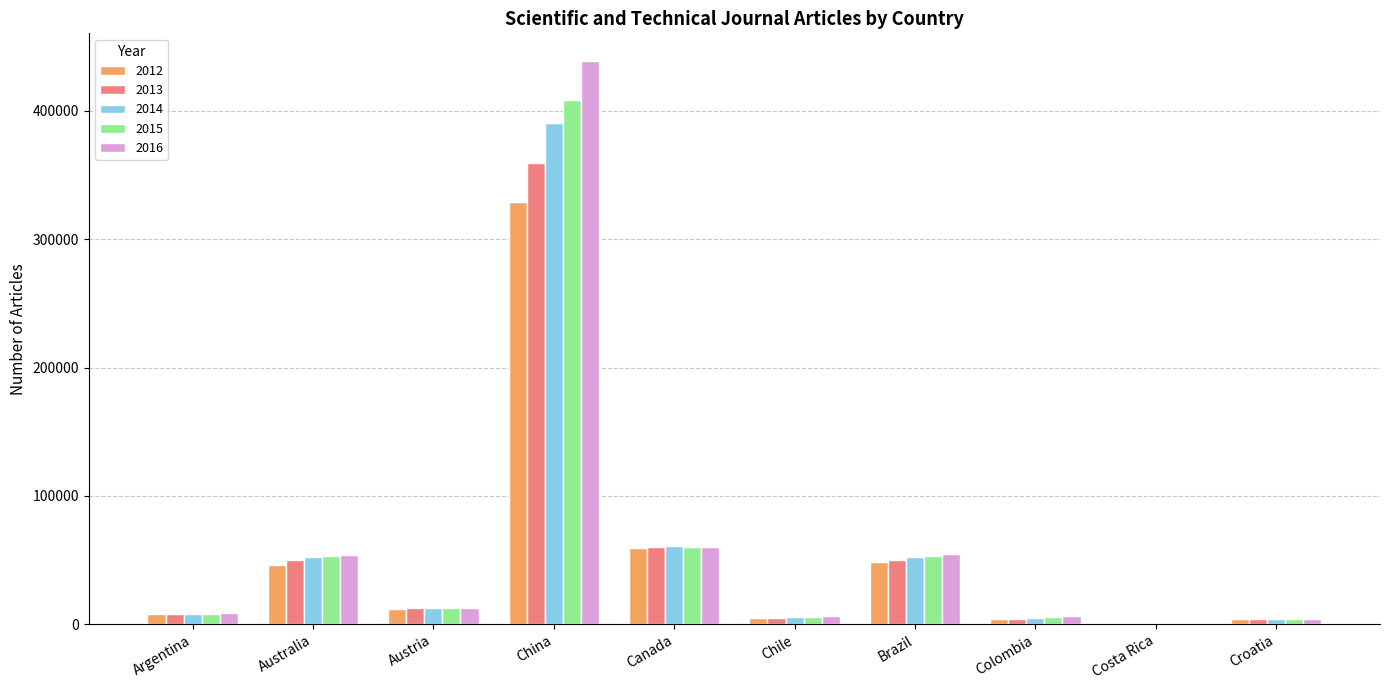

What is the greatest value displayed?

438348.7